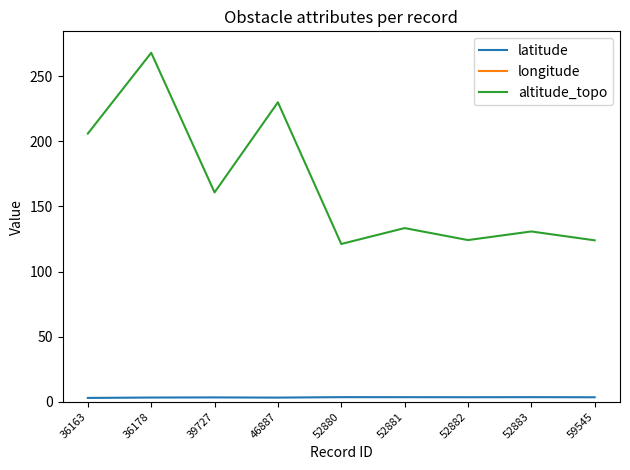

At which label does longitude reach its minimum?

52882